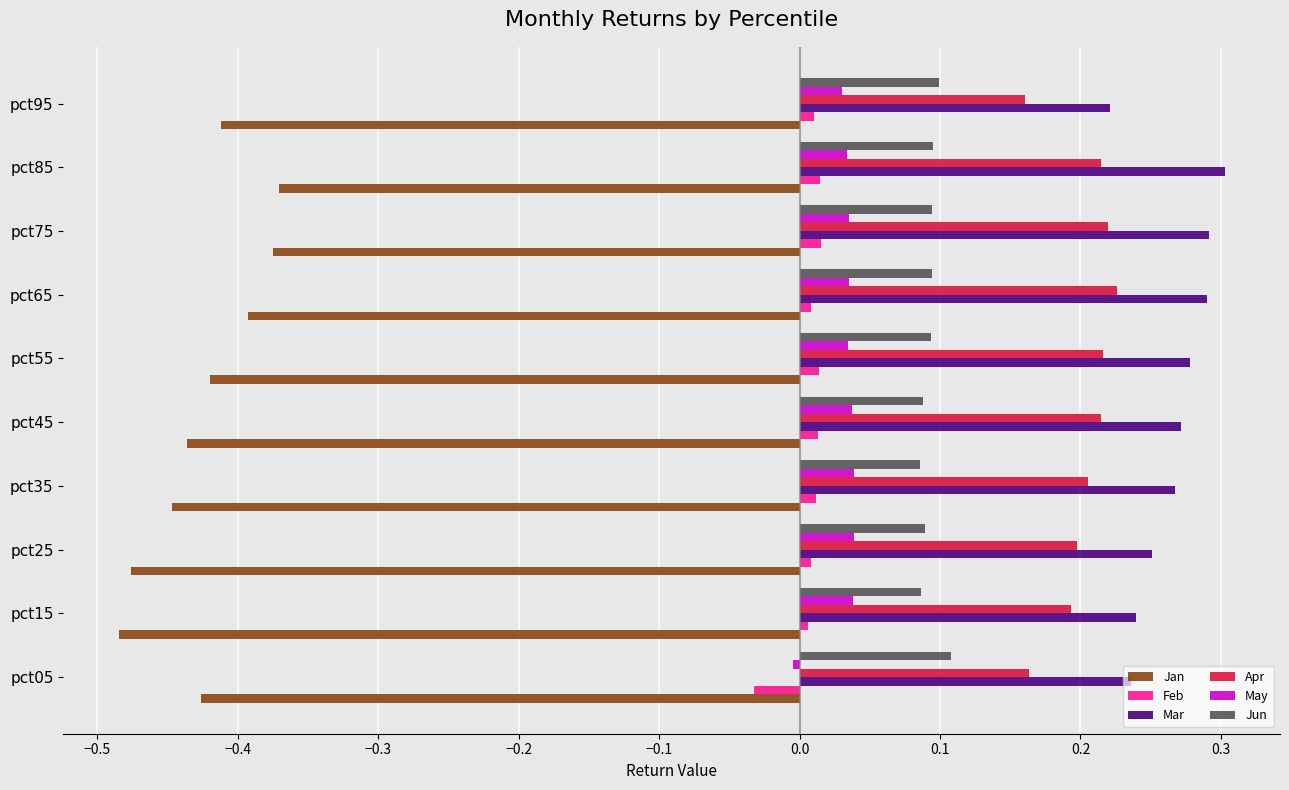

Which series has the largest total across all categories?

Mar